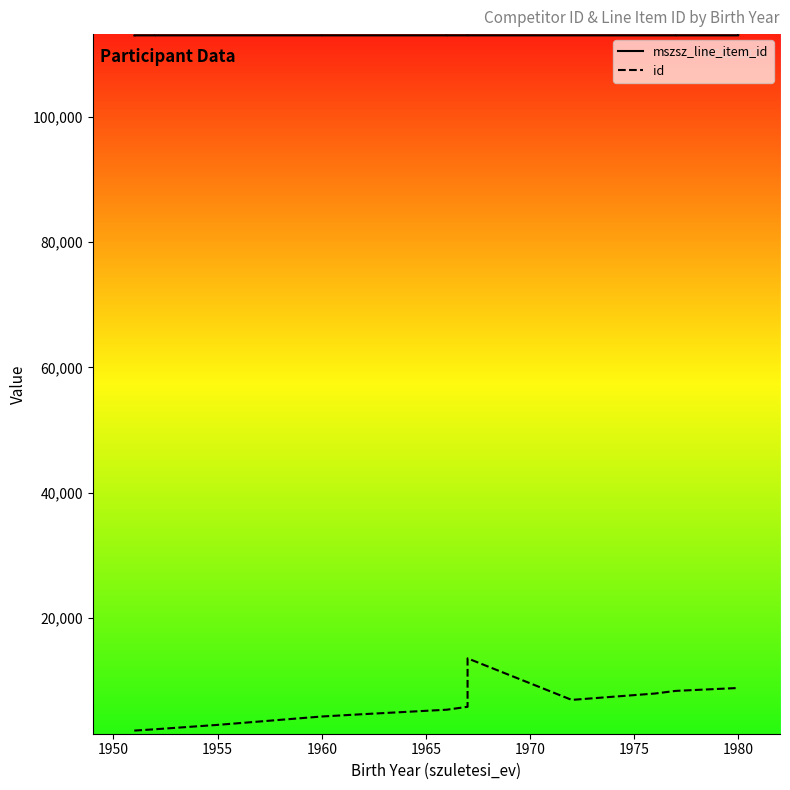

How many categories are shown in the chart?

20